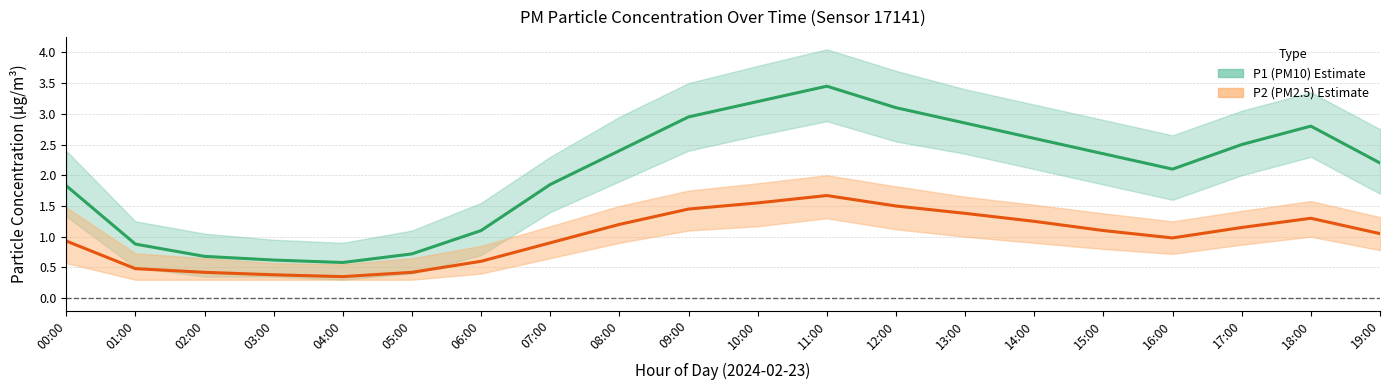

At which label does P1 mean first exceed 2?

08:00